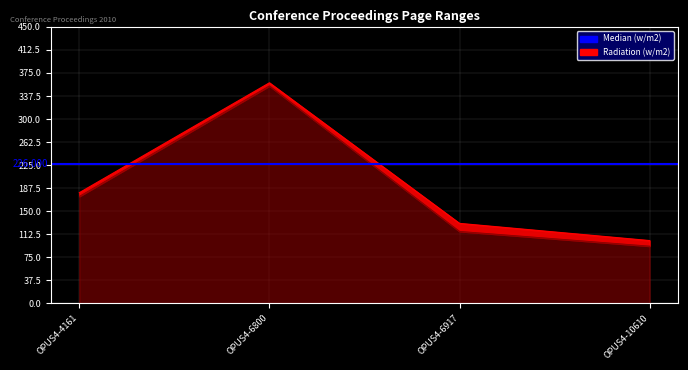

True or false: Erste Seite and Letzte Seite intersect in this chart.

False